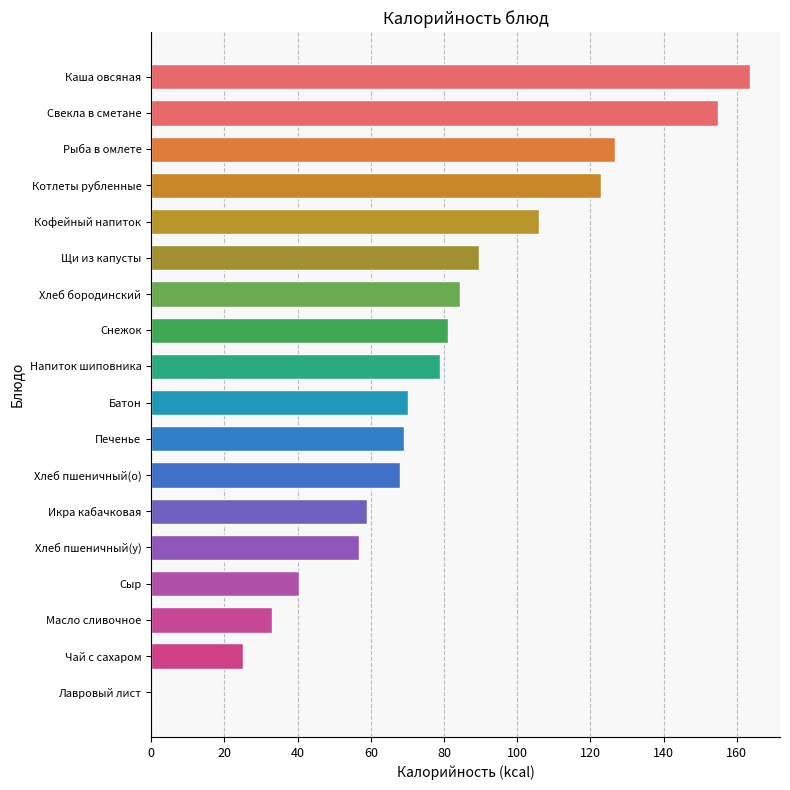

Are the bars grouped side by side (vs. stacked)?

No